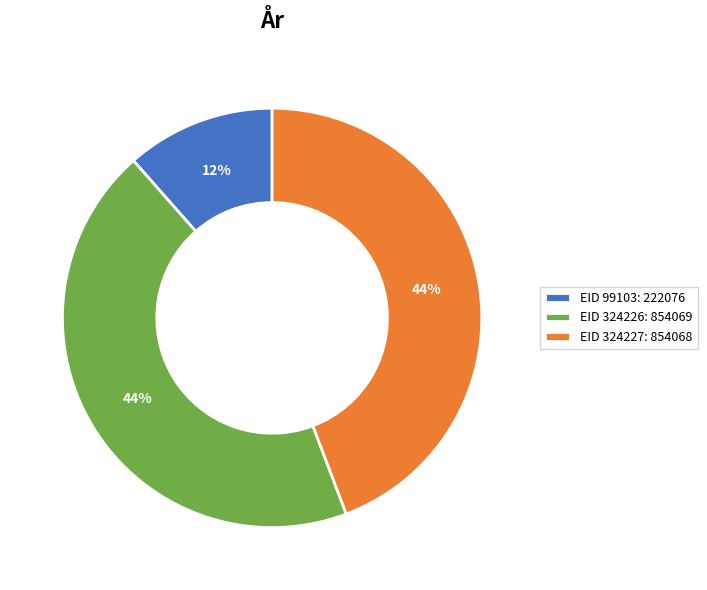

Combined, do EID 99103: 222076 and EID 324226: 854069 account for over 50%?

Yes